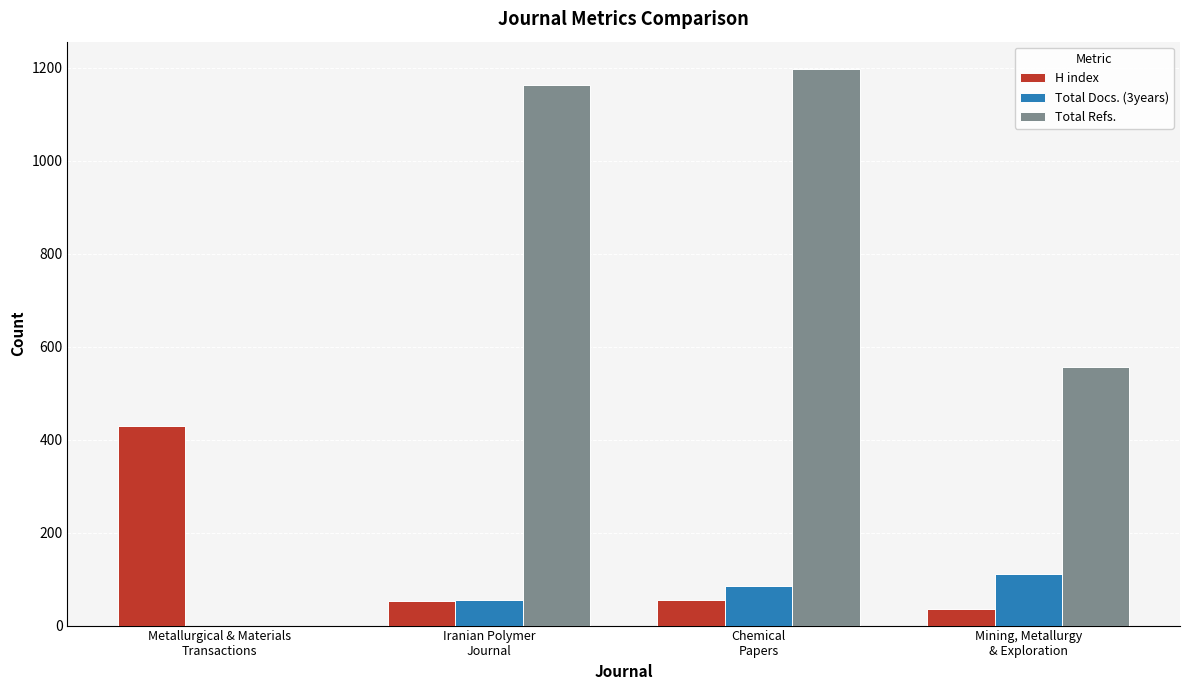

What is the sum of all Total Refs. values?

2915